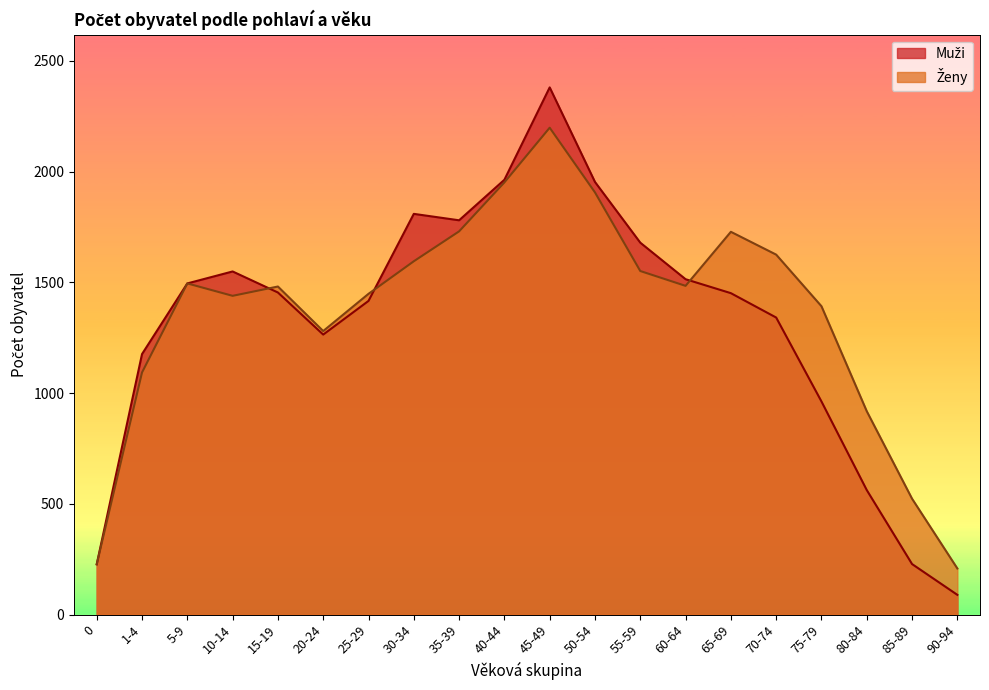

What is the maximum value shown in the chart?

2380